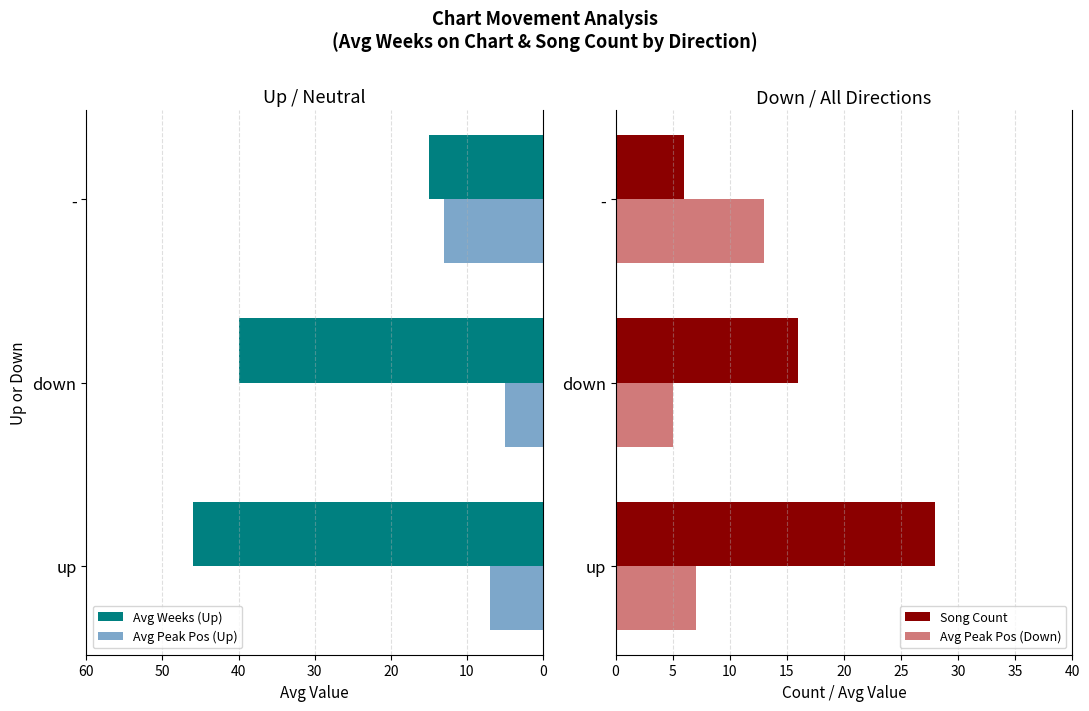

At how many categories does at least one series exceed 38?

2